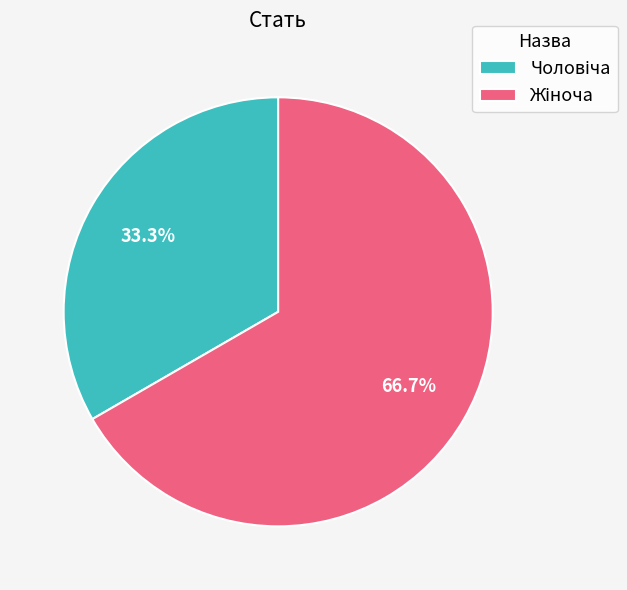

Is there a majority slice in this chart?

Yes